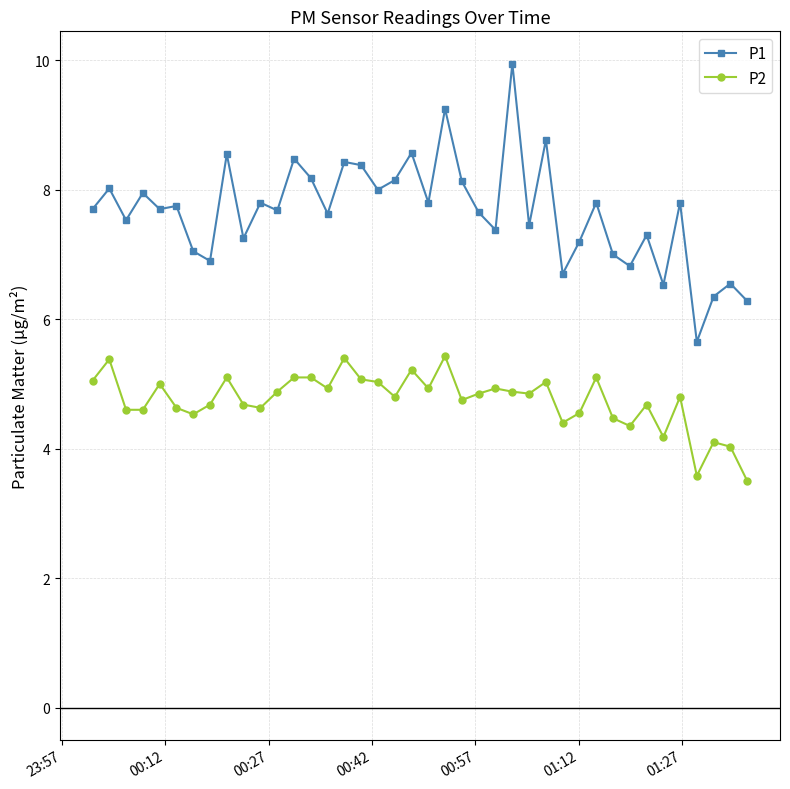

What is the sum of all P2 values?

189.8